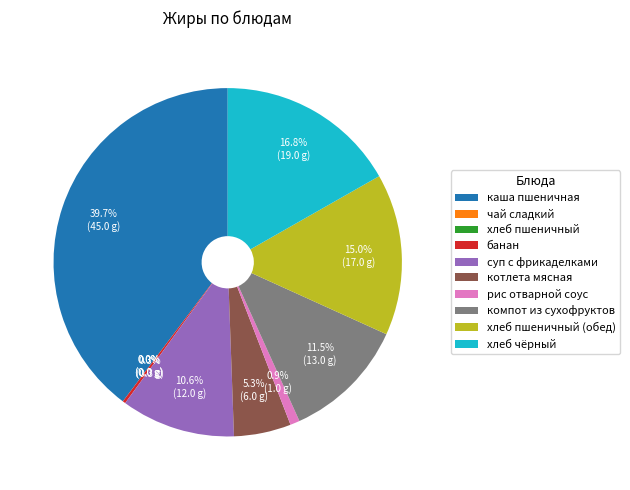

Which category has the biggest portion of the pie?

каша пшеничная